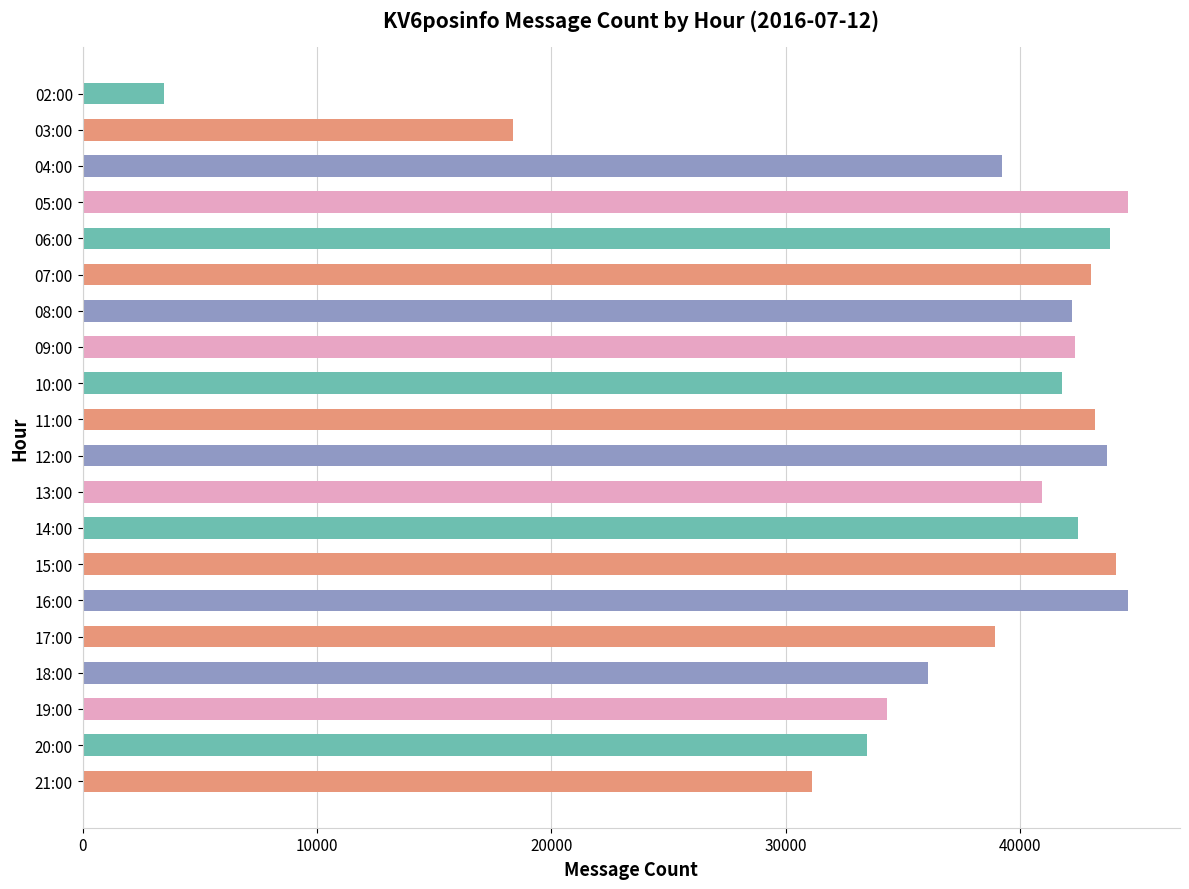

What is the label of the 8th bar from the top?

09:00